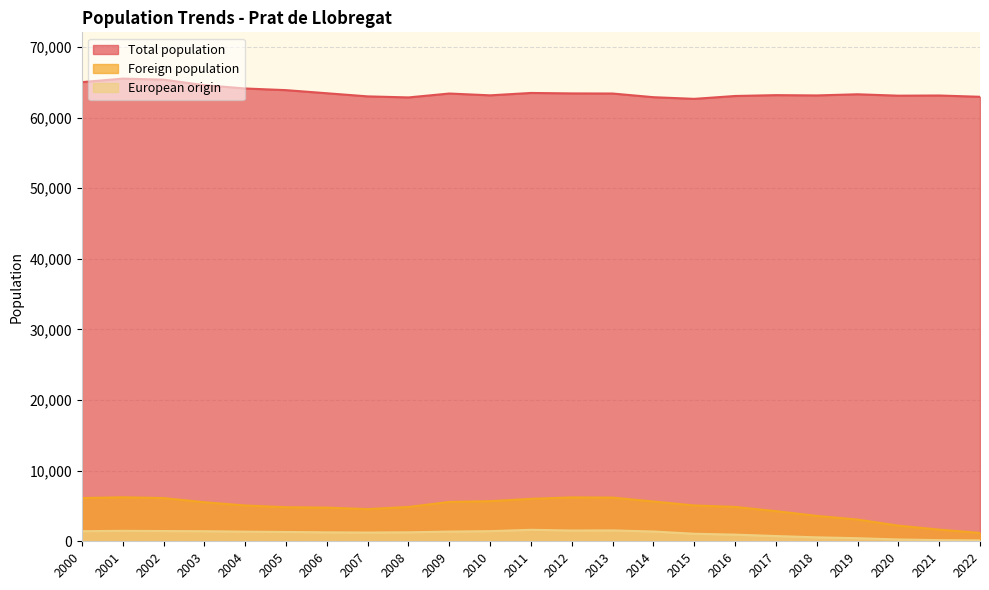

Between 2013 and 2010, which is larger?

2013